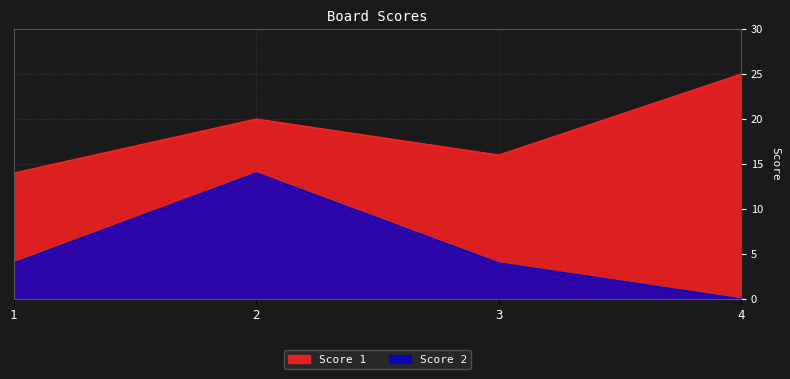

At which category is the sum across all series the highest?

2